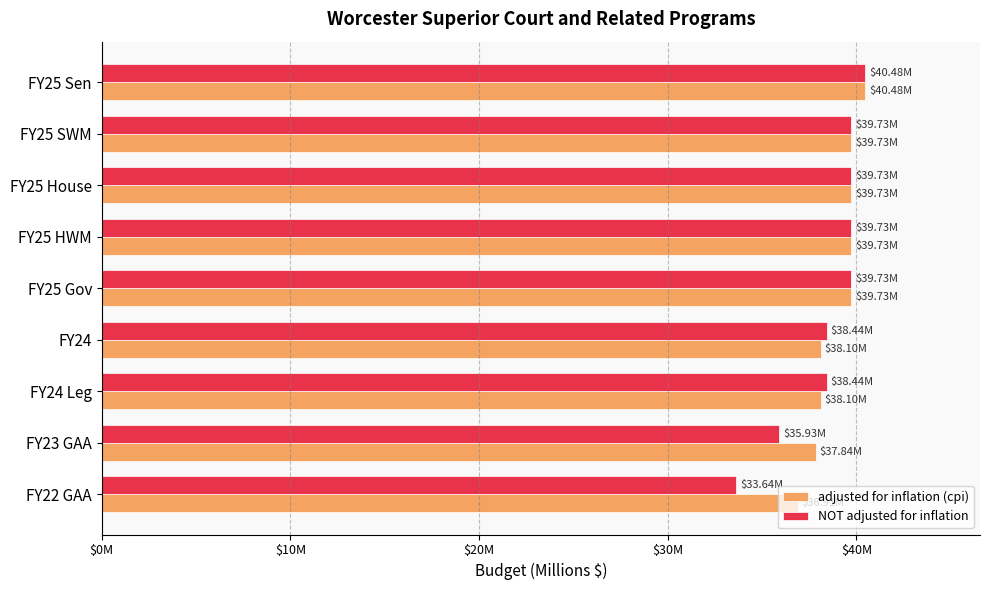

What are all the series names shown in the legend?

adjusted for inflation (cpi), NOT adjusted for inflation